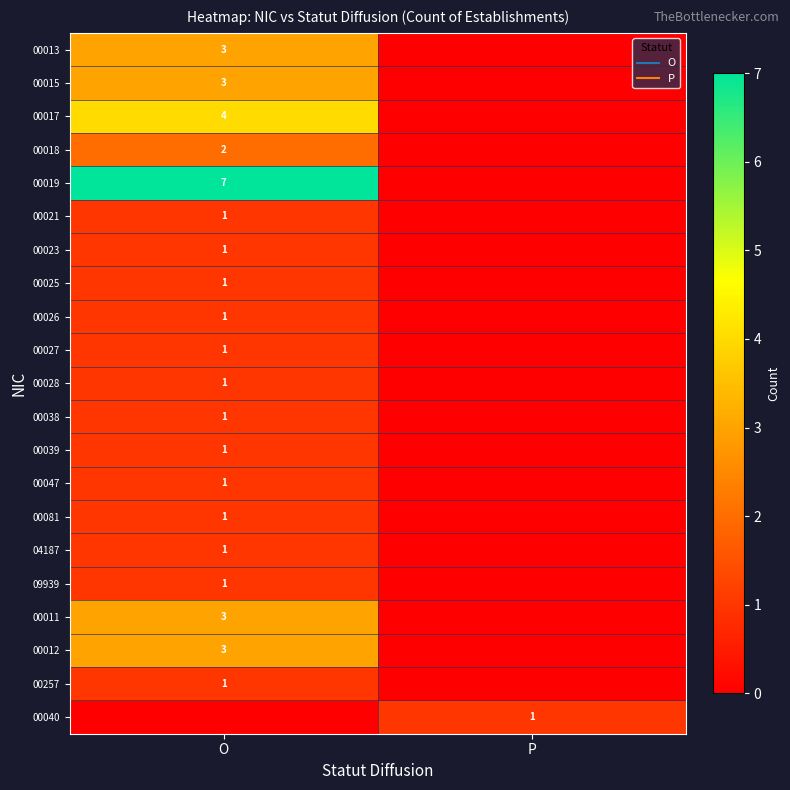

At how many categories does at least one series exceed 6?

1